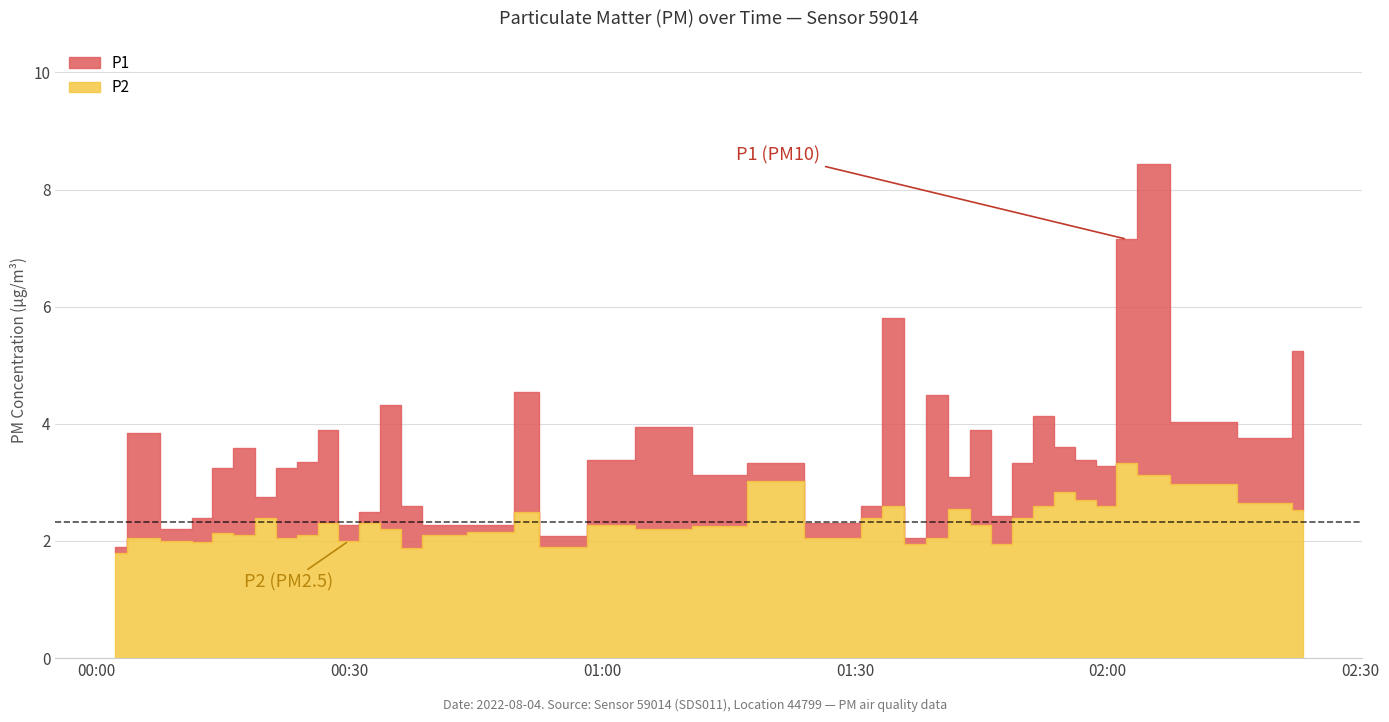

True or false: P2 and P1 cross at least once.

False